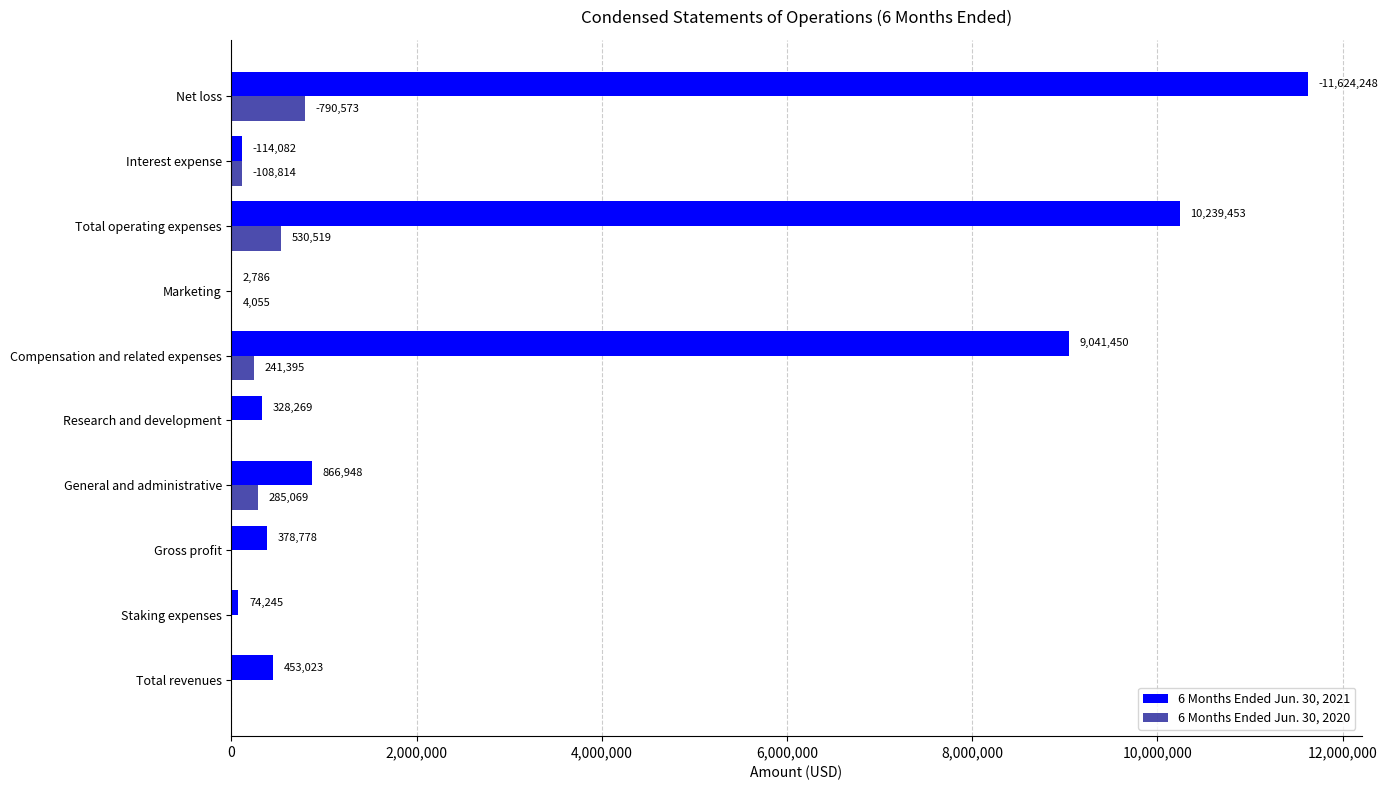

What is the sum of all 6 Months Ended Jun. 30, 2021 values?

33123282